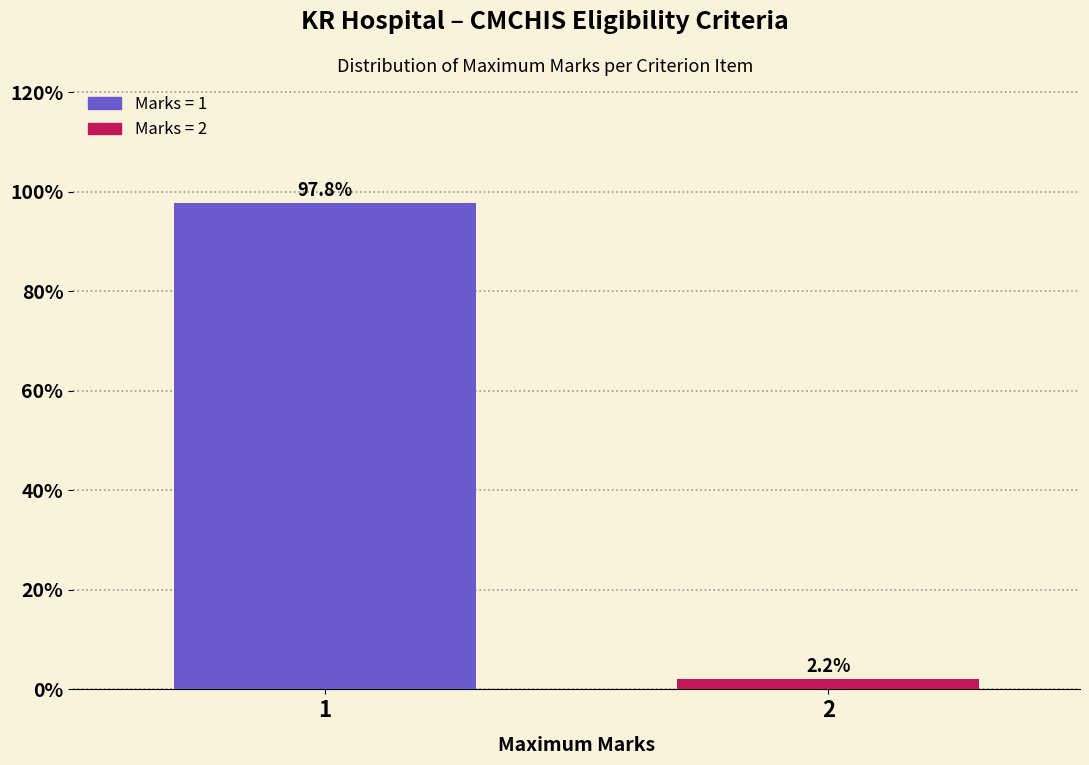

Reading right to left, transcribe all the data shown in this chart.

2=2.2	1=97.8